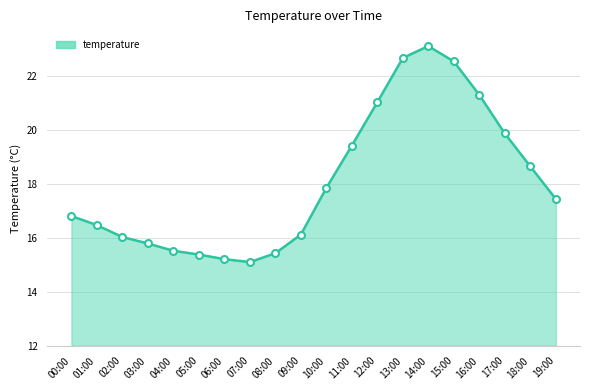

What is the ratio of the value at 03:00 to the value at 12:00?

0.8